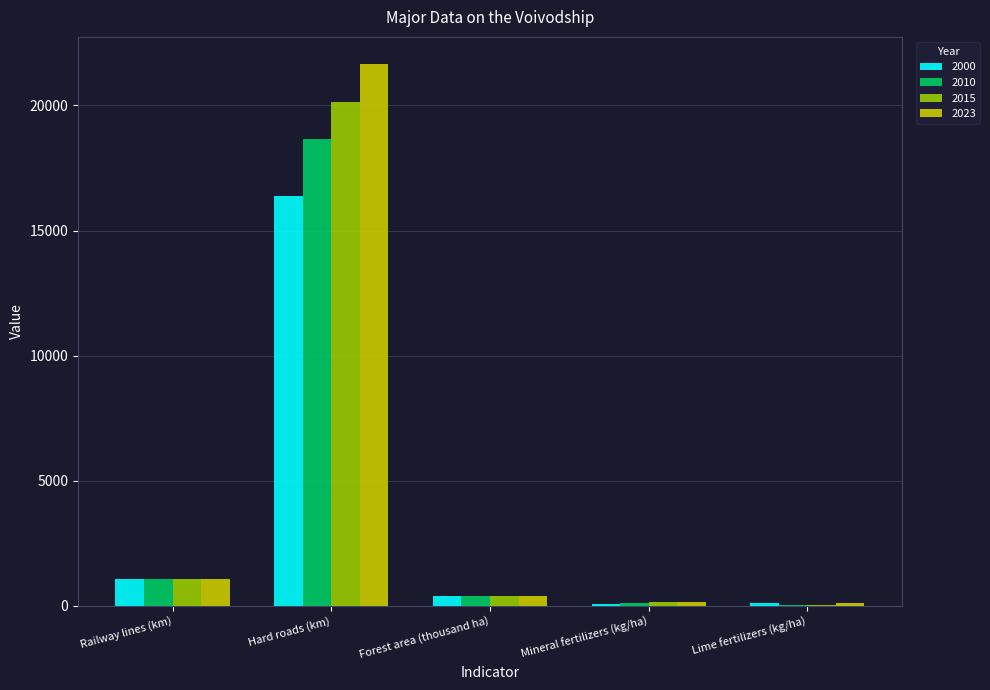

Is it true that 2023 equals 1069.0 at Railway lines (km)?

True